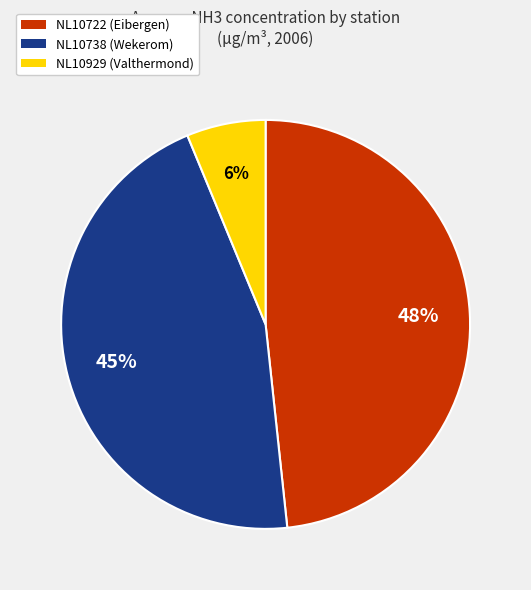

What is the smallest slice in the pie chart?

NL10929